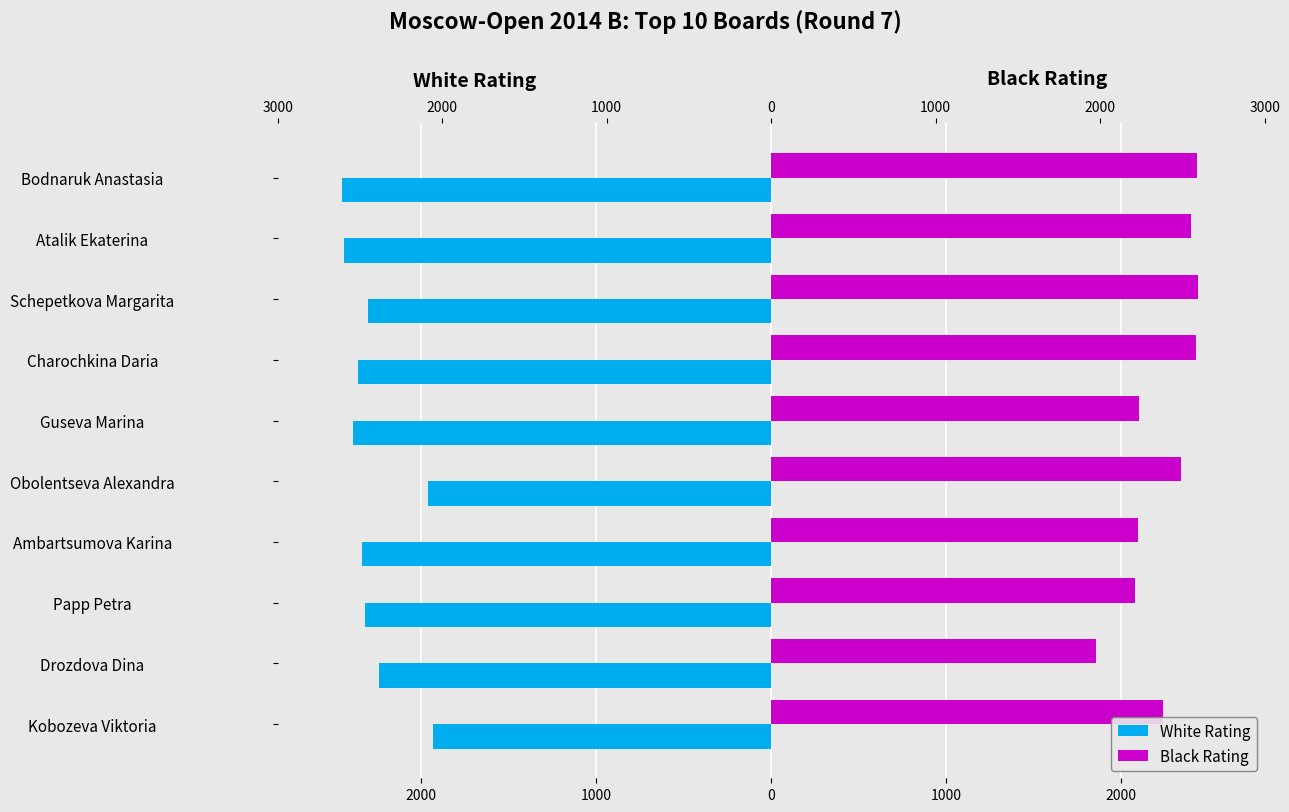

How many bars are there in total?

20